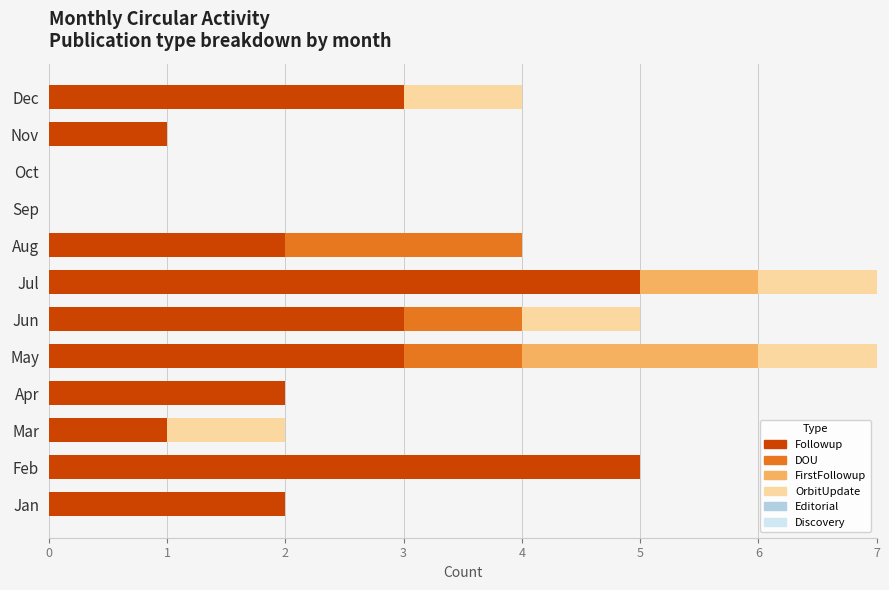

What is the total value across all series at May?

7